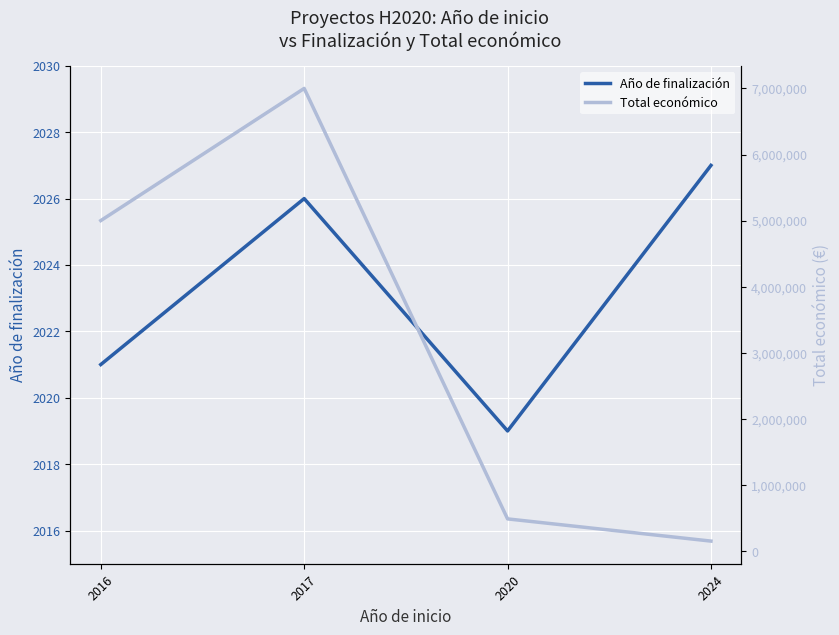

Between 2024 and 2020, which is larger?

2024